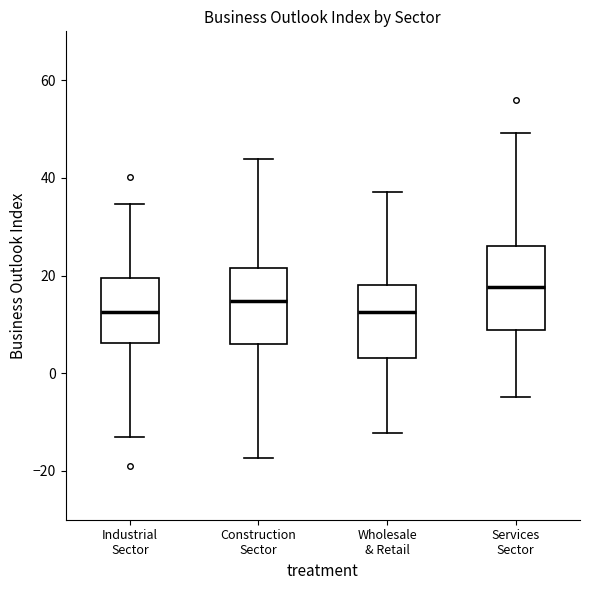

Which box's median line is the highest?

Services Sector